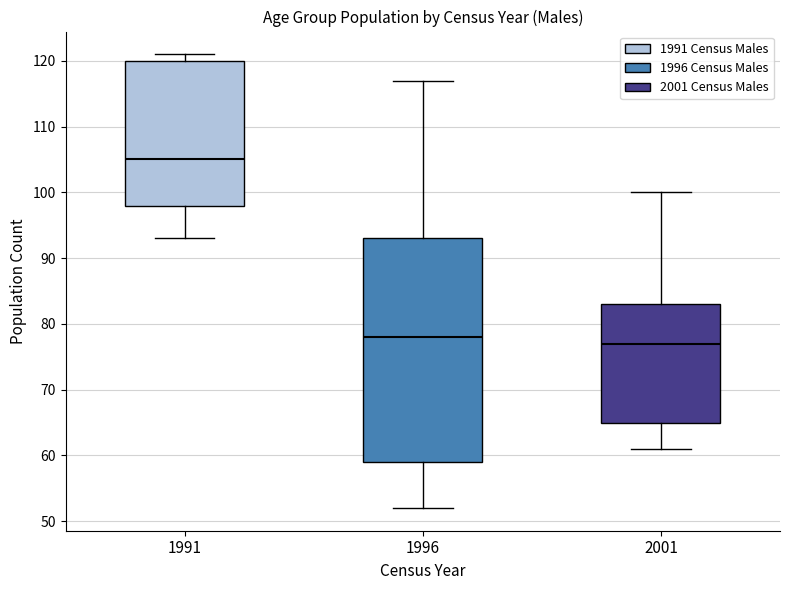

Reading left to right, read every box against the y-axis: the position of its median line, the range the box covers, and the ends of its whiskers. The values are not printed on the chart, so give them approximately, as read against the axis.

1991: median 105, box 98 to 120, whiskers 93 to 121
1996: median 78, box 59 to 93, whiskers 52 to 117
2001: median 77, box 65 to 83, whiskers 61 to 100